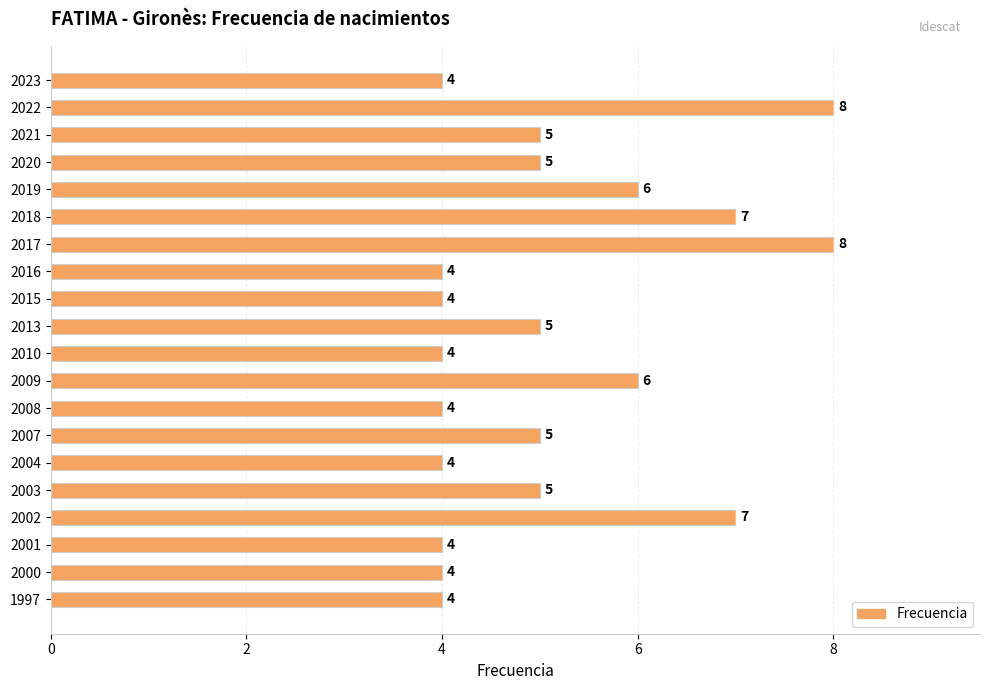

What is the average value?

5